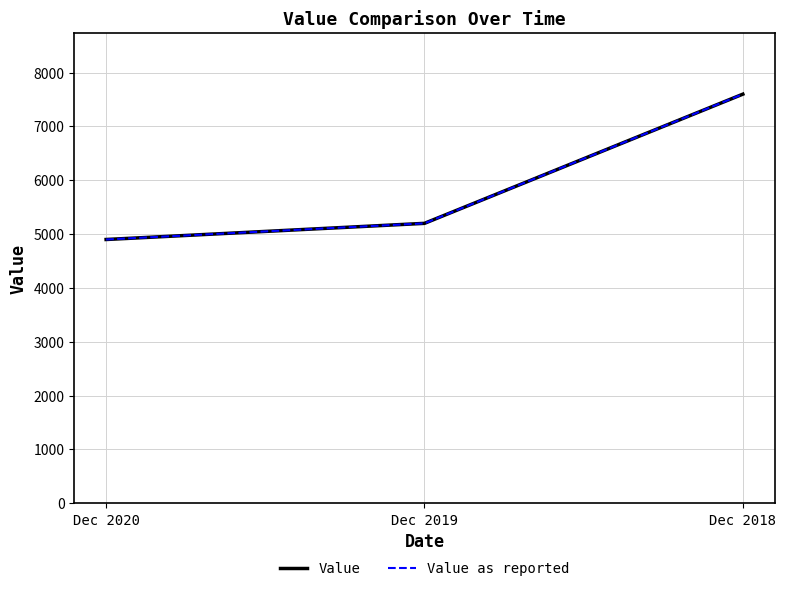

What is the value of the Value as reported point at the 2nd from the left?

5200